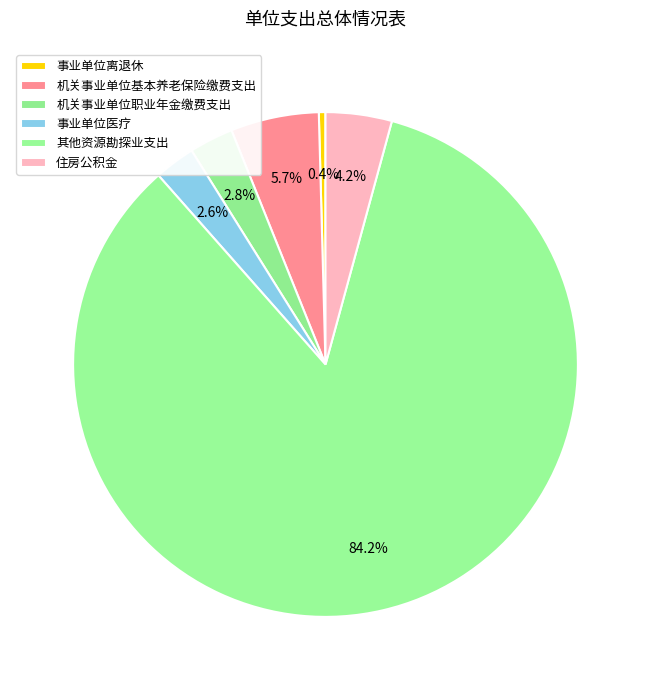

Count the number of slices in the pie.

6